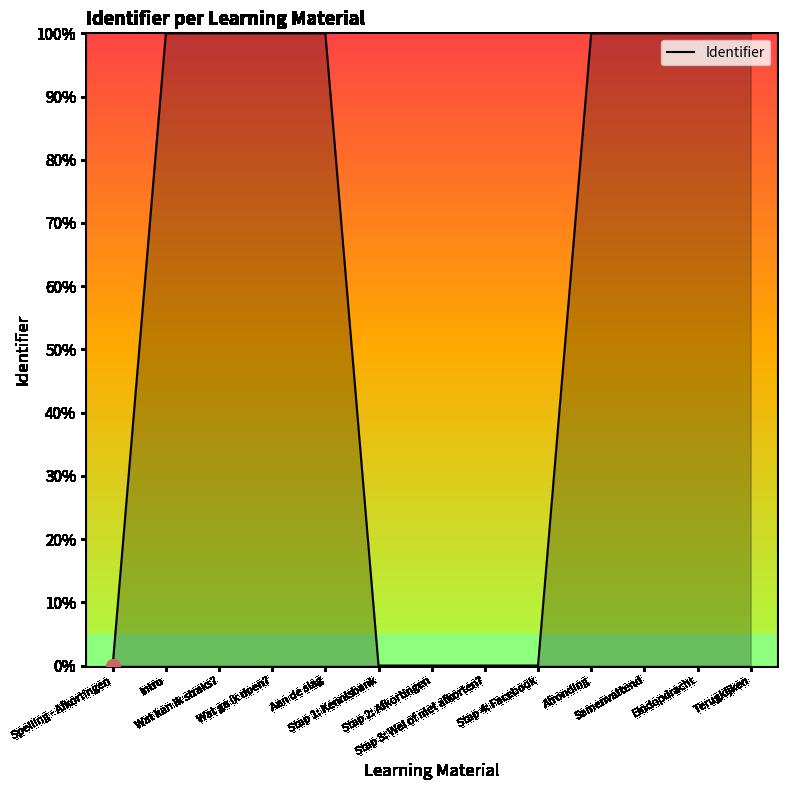

What is the greatest value displayed?

100.0